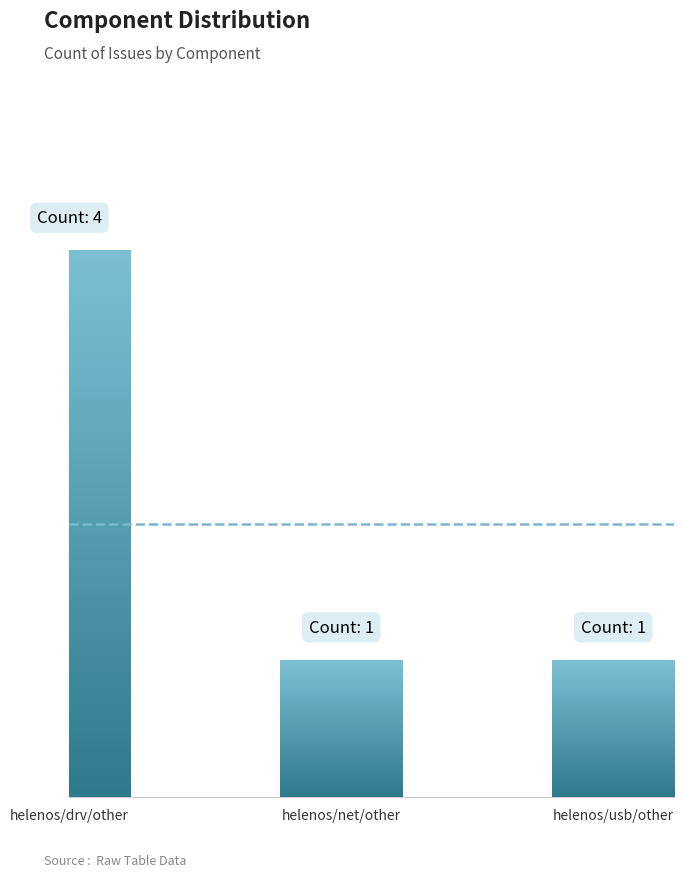

Is it true that the value at helenos/net/other is 1?

True